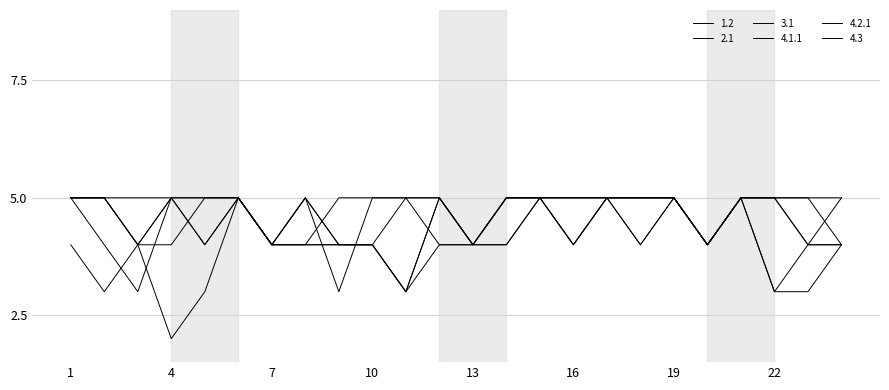

Does the chart have visible grid lines?

Yes